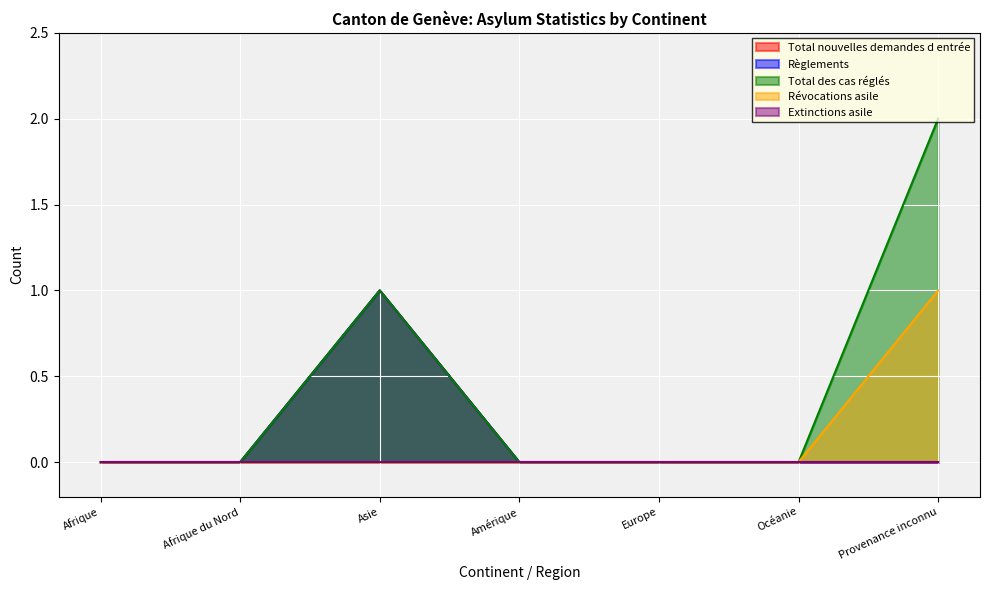

How many interior local peaks does the Total nouvelles demandes d entrée series have?

1